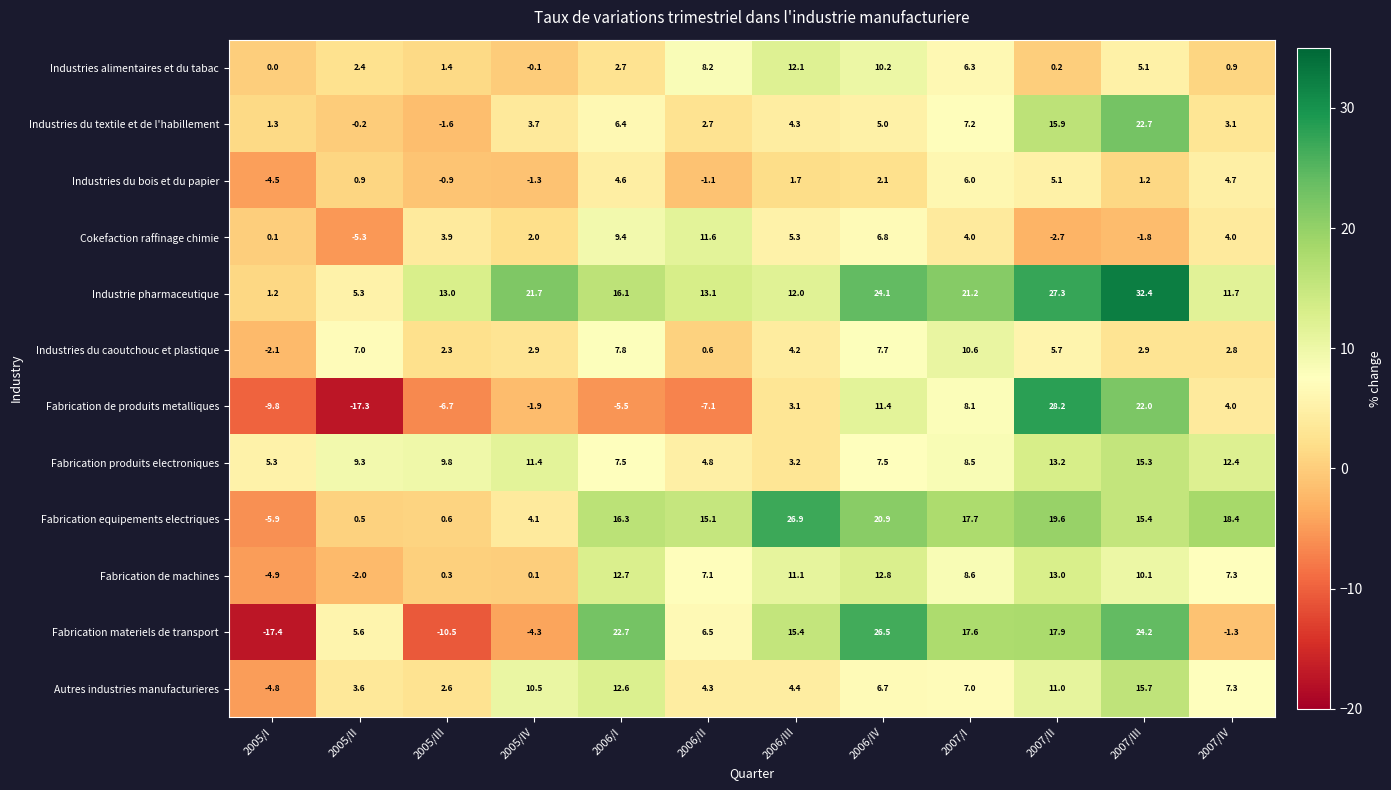

At how many categories does at least one series exceed 24?

4